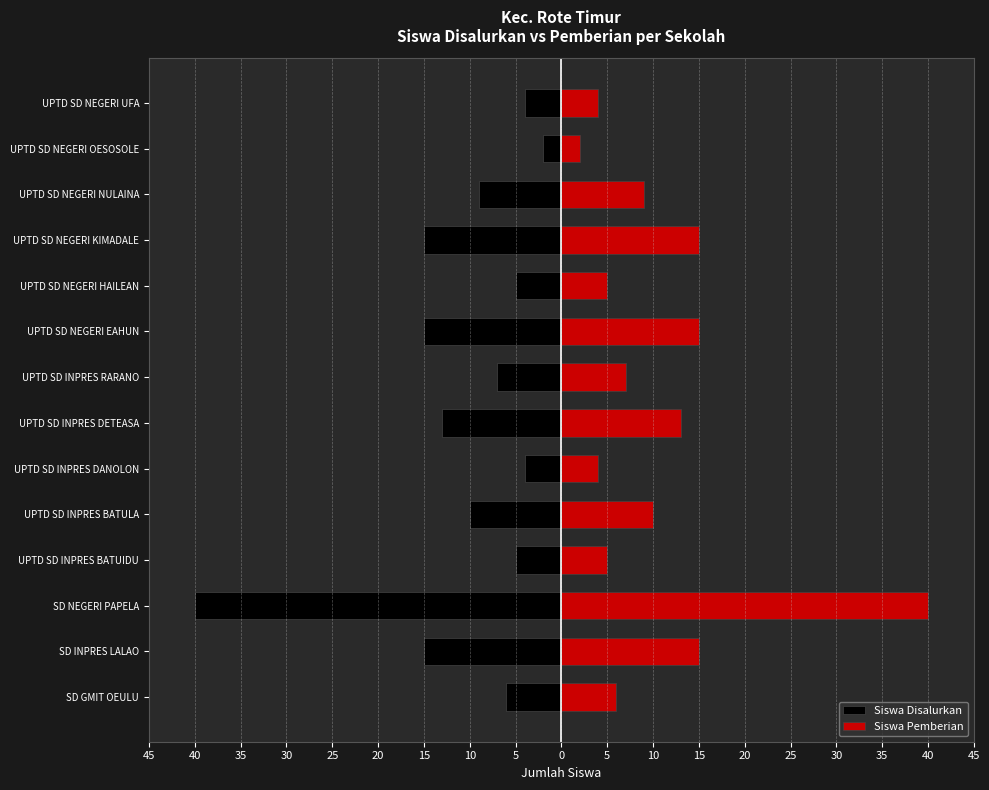

What is the difference between the maximum and minimum values in the Siswa Disalurkan series?

38